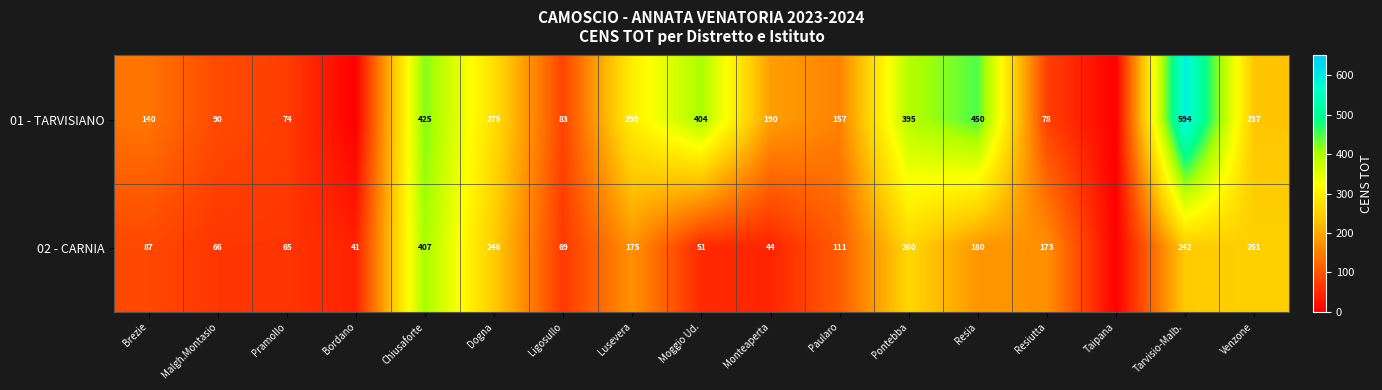

Which has a higher value, Chiusaforte or Dogna?

Chiusaforte